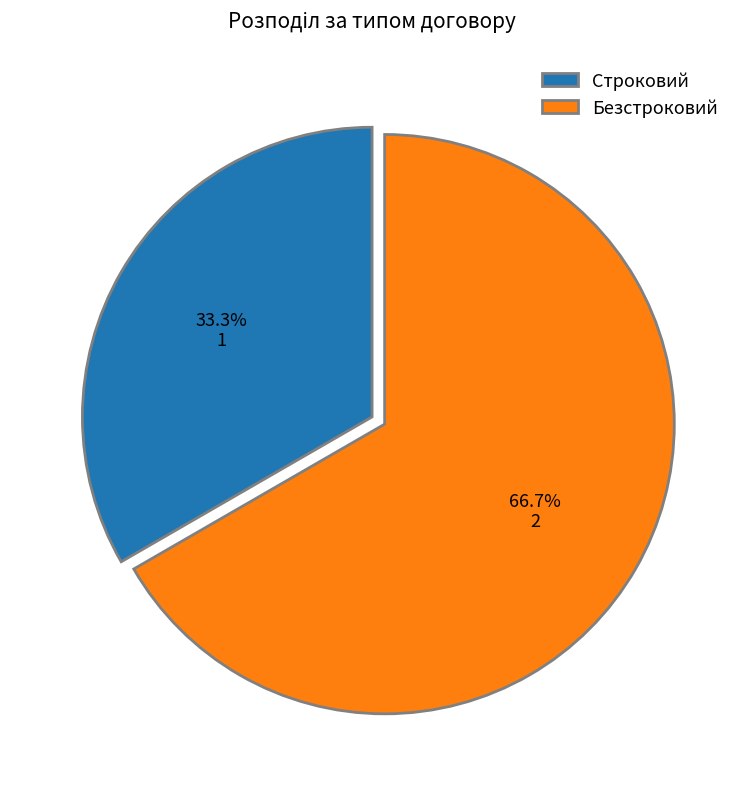

How many segments does this pie chart have?

2